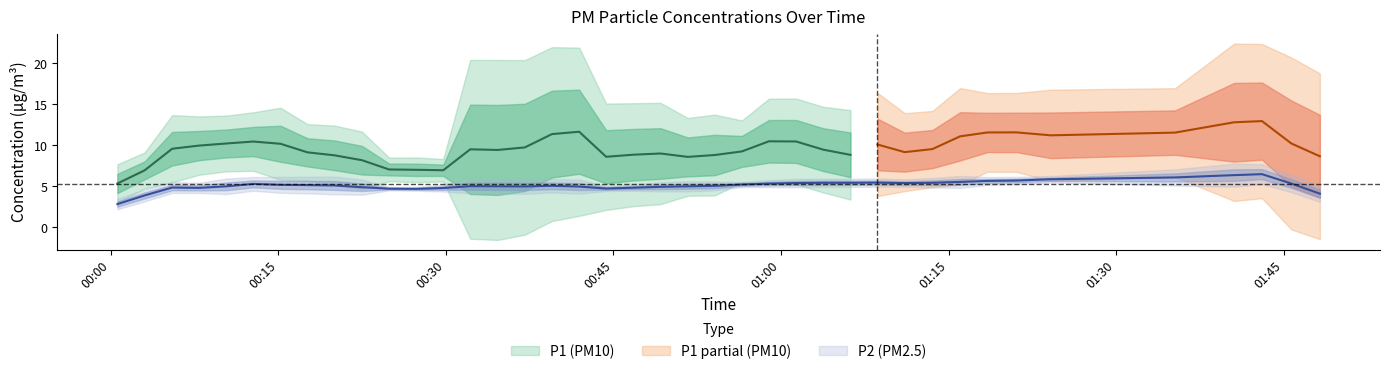

True or false: P2 and P1 cross at least once.

False